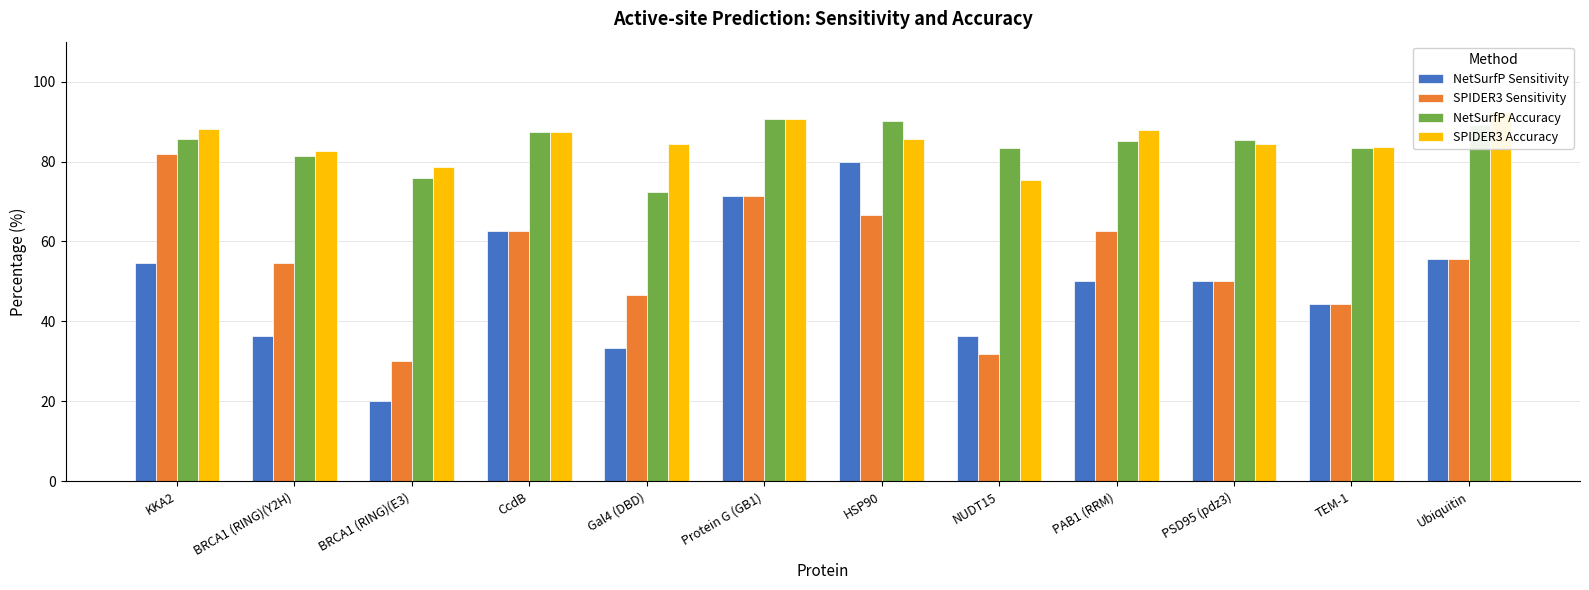

Does the chart contain any negative values?

No